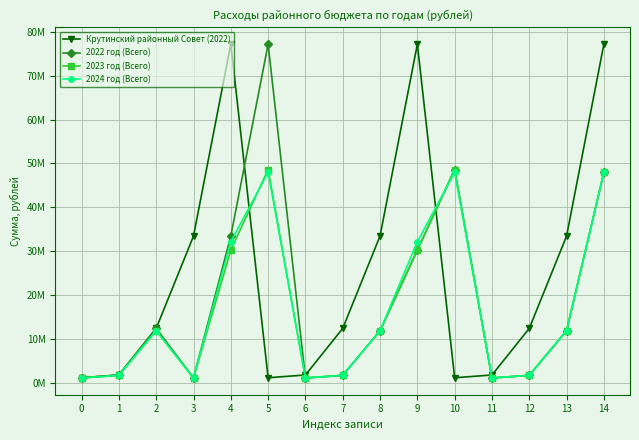

Reading left to right, extract all data points from this chart.

Крутинский районный Совет (2022): 0=1141694.2	1=1771956.4	2=12388268.2	3=33446797.1	4=77187629.8	5=1141694.2	6=1771956.4	7=12388268.2	8=33446797.1	9=77187629.8	10=1141694.2	11=1771956.4	12=12388268.2	13=33446797.1	14=77187629.8
2022 год (Всего): 0=1141694.2	1=1771956.4	2=12388268.2	3=1141694.2	4=33446797.1	5=77187629.8	6=1087327.3	7=1687577.6	8=11861256.3	9=30215452.9	10=48610749.5	11=1087327.3	12=1687577.6	13=11861258.2	14=47977818.9
2023 год (Всего): 0=1087327.3	1=1687577.6	2=11861256.3	3=1087327.3	4=30215452.9	5=48610749.5	6=1087327.3	7=1687577.6	8=11861256.3	9=30215452.9	10=48610749.5	11=1087327.3	12=1687577.6	13=11861258.2	14=47977818.9
2024 год (Всего): 0=1087327.3	1=1687577.6	2=11861258.2	3=1087327.3	4=32145298.9	5=47977818.9	6=1087327.3	7=1687577.6	8=11861258.2	9=32145298.9	10=47977818.9	11=1087327.3	12=1687577.6	13=11861258.2	14=47977818.9